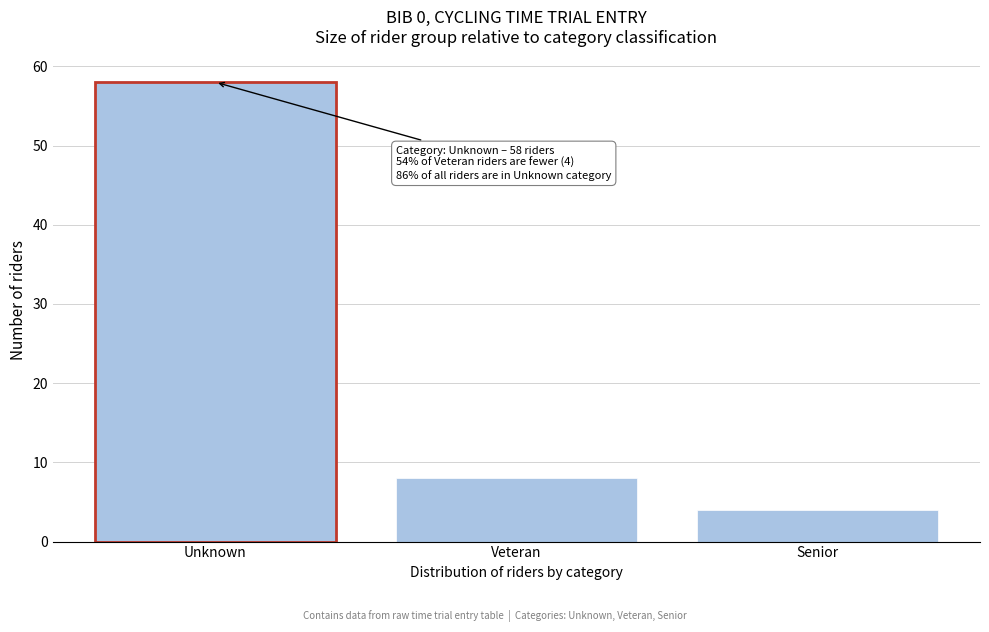

Reading left to right, extract all data points from this chart.

Unknown=58	Veteran=8	Senior=4